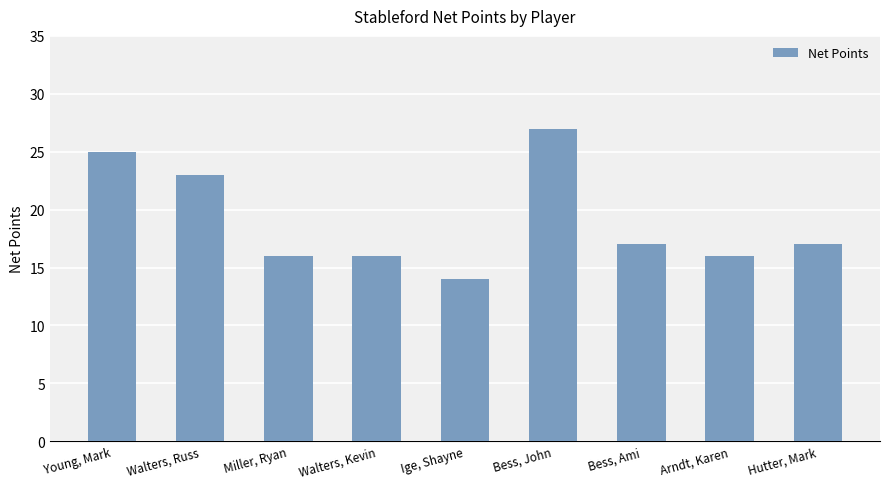

How many distinct data groups are displayed?

1